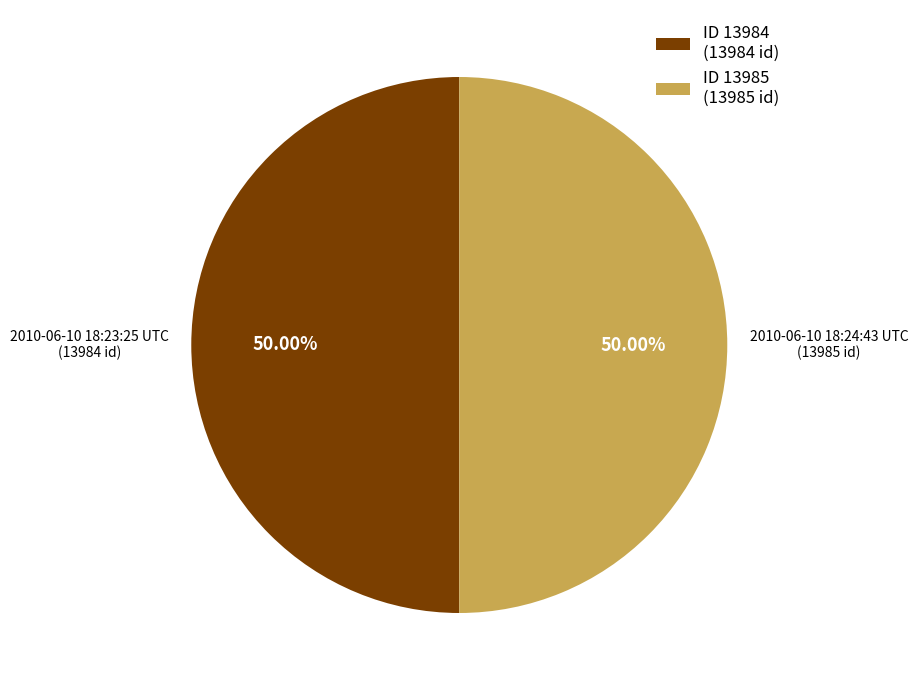

What portion of the pie excludes 2010-06-10 18:24:43 UTC?

50.0%